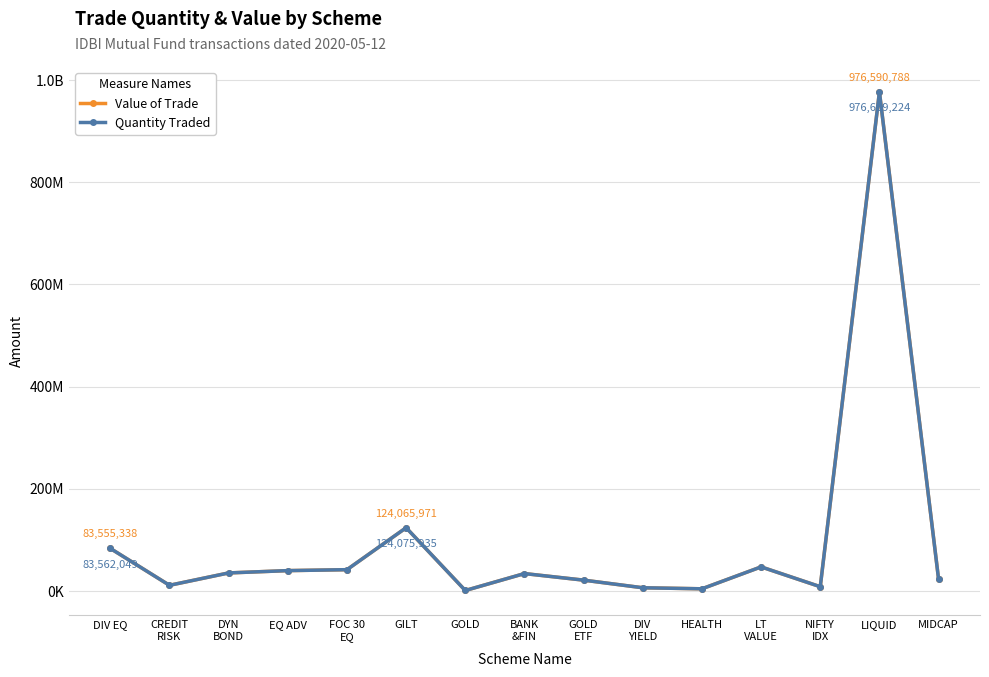

What are all the series names shown in the legend?

Value of Trade, Quantity Traded